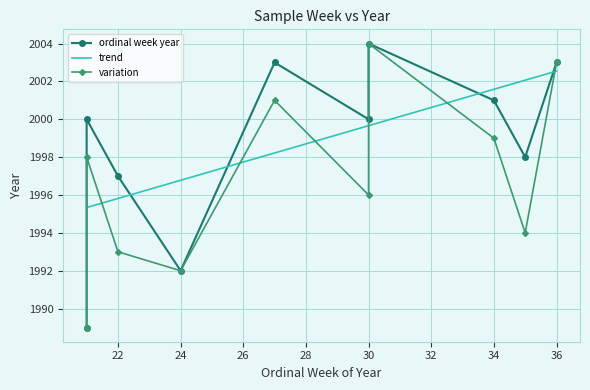

Which label corresponds to the smallest value in the chart?

21